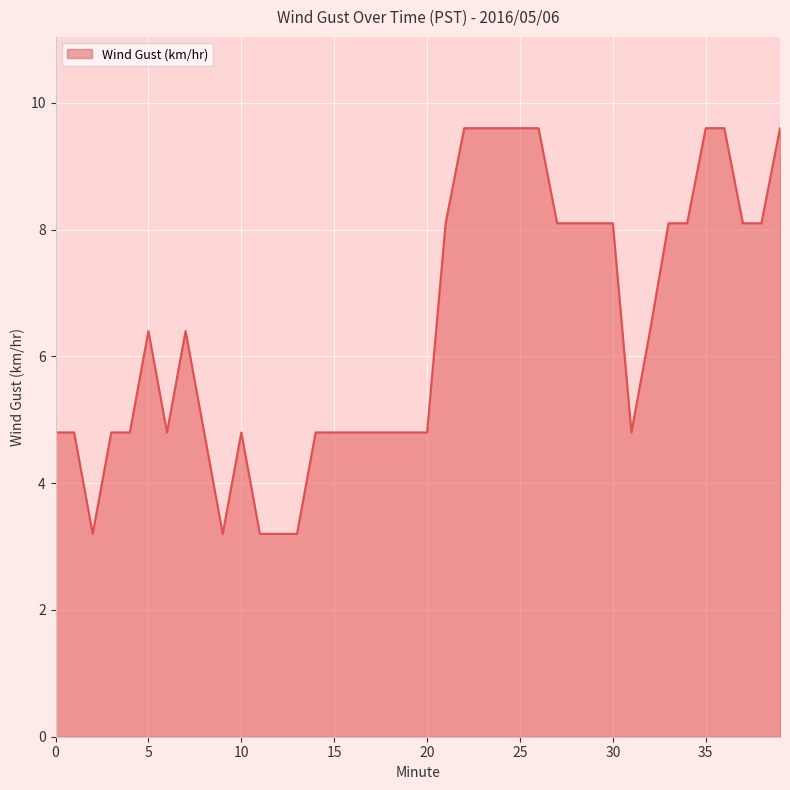

How many lines are shown in the chart?

1